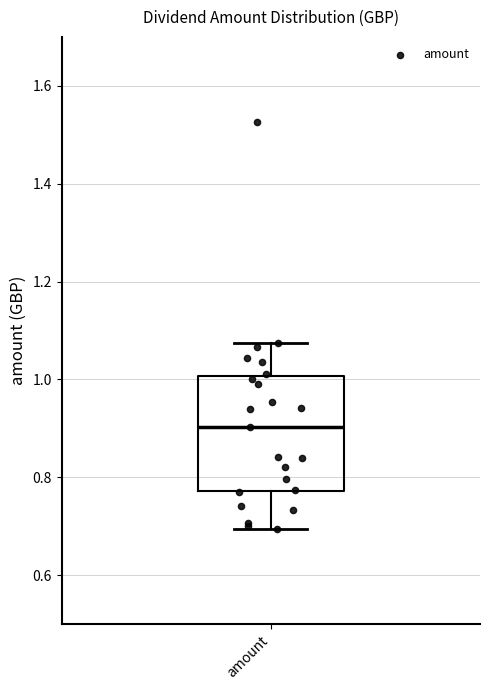

Read this box plot against the y-axis: the position of the median line, the range covered by the box, and the ends of both whiskers. The values are not printed on the chart, so give them approximately, as read against the axis.

median 0.90, box 0.78 to 1.00, whiskers 0.70 to 1.08